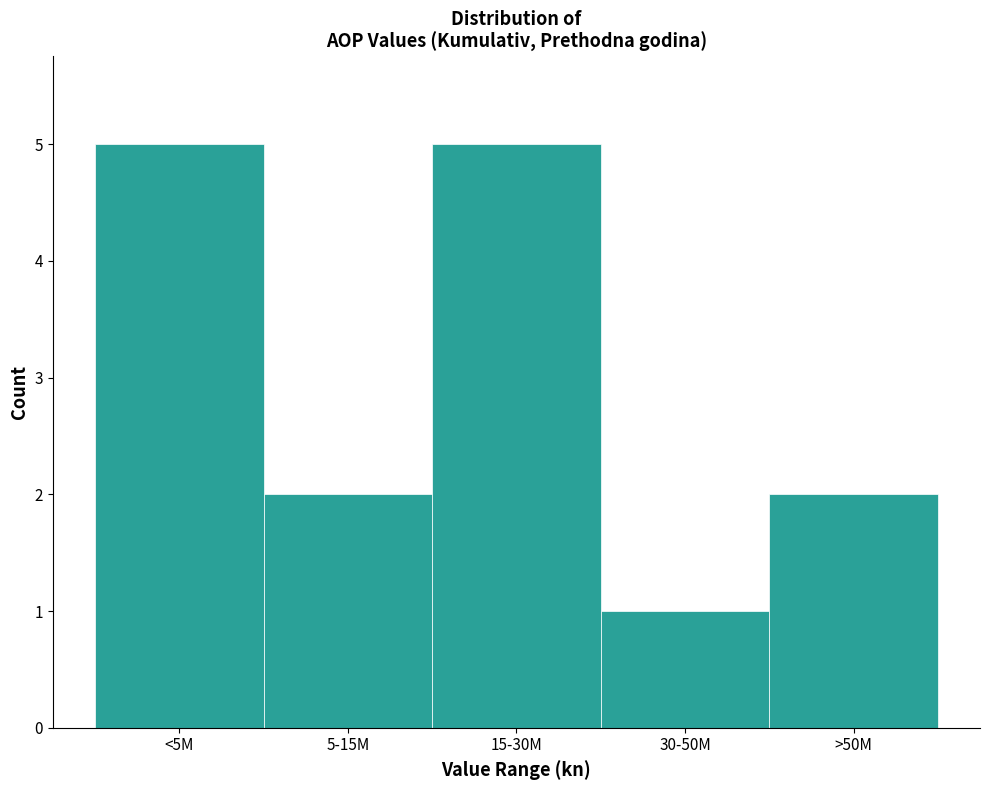

Reading left to right, extract all data points from this chart.

<5M=5	5-15M=2	15-30M=5	30-50M=1	>50M=2